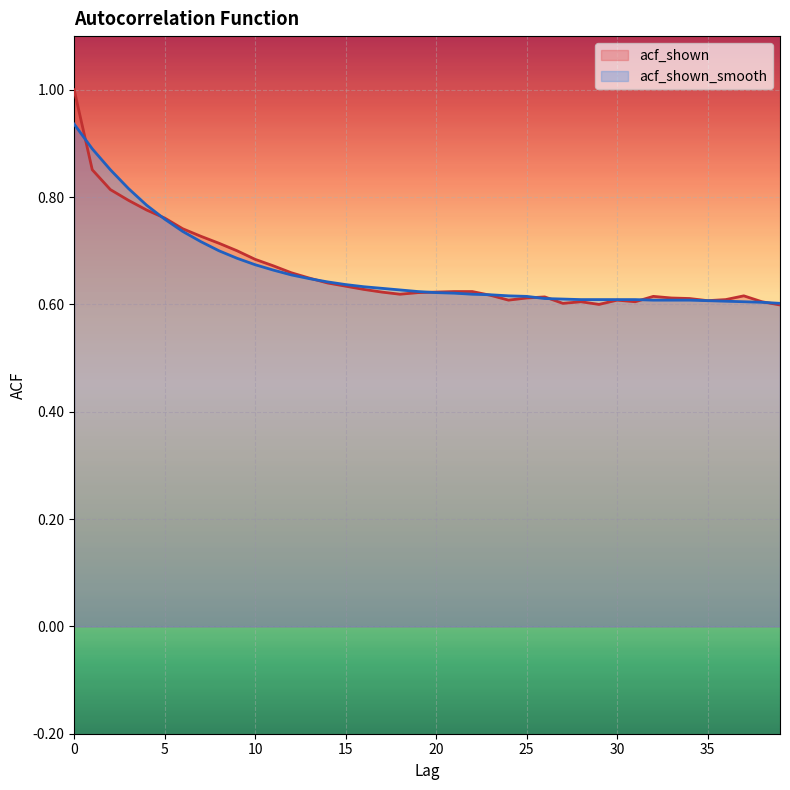

At 39, list the series in order from largest to smallest.

acf_shown_smooth, acf_shown